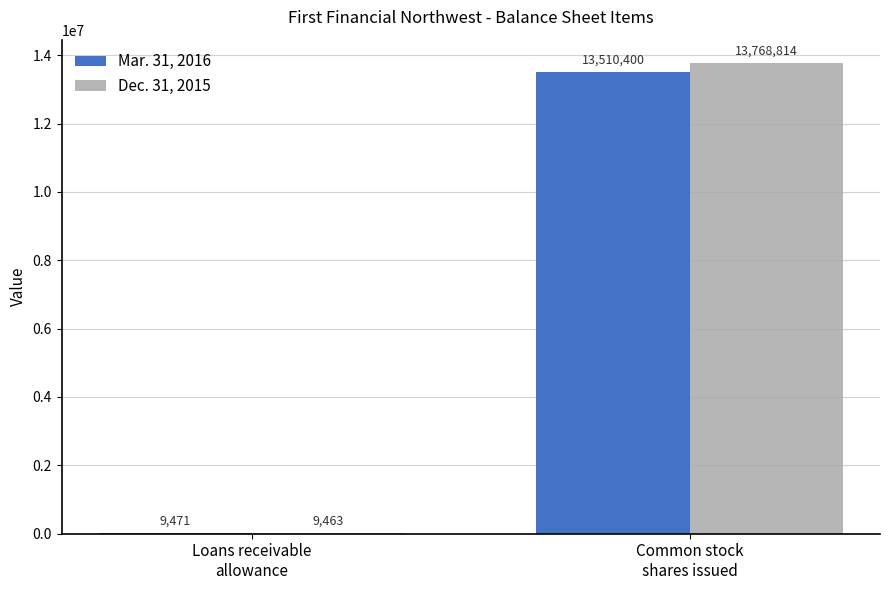

What is the sum of all Mar. 31, 2016 values?

13519871